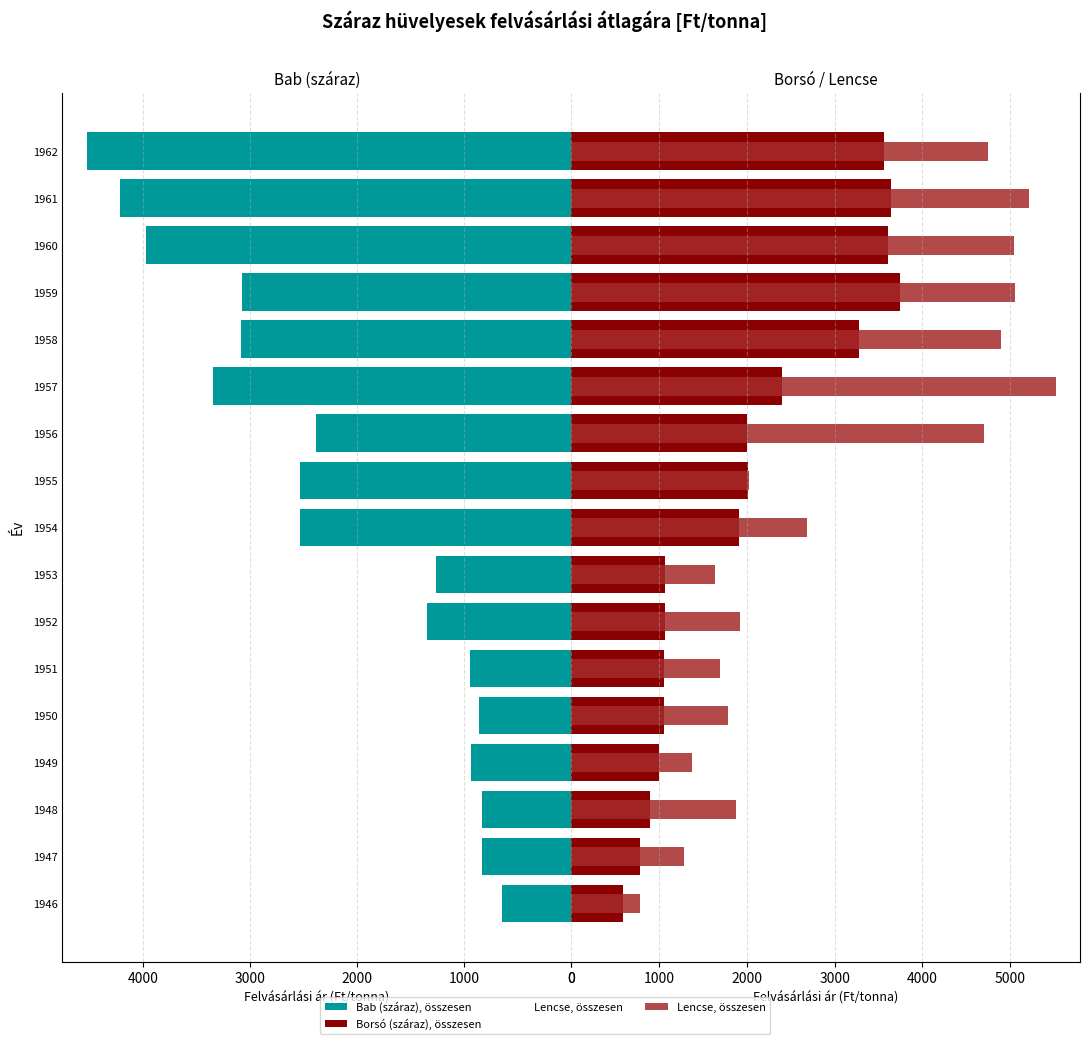

What are all the series names shown in the legend?

Bab (száraz), összesen, Borsó (száraz), összesen, Lencse, összesen